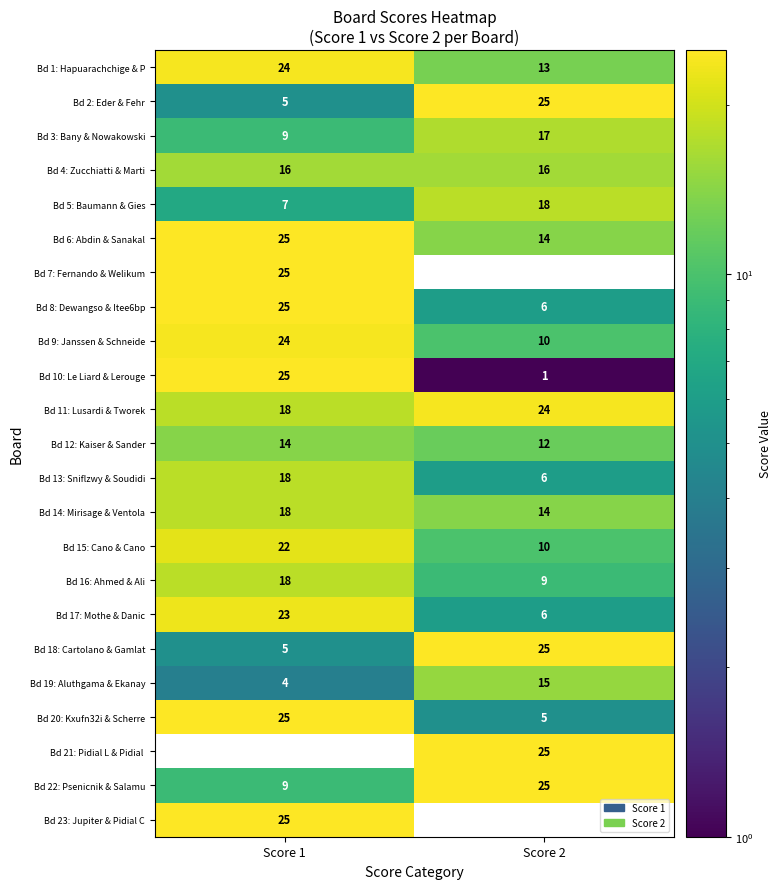

List the labels in order of Bd 17: Mothe & Danic value, largest first.

Score 1, Score 2